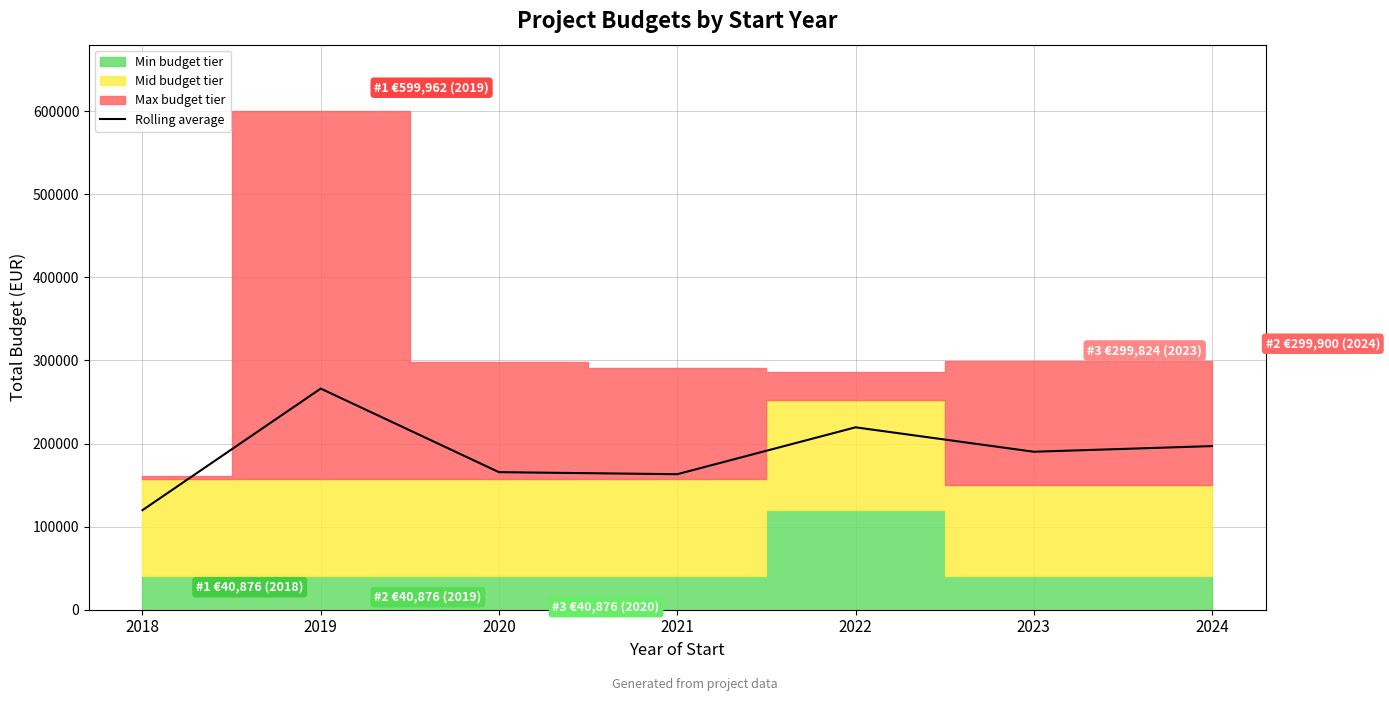

The chart shows a value of 43312 at 2018. True or false?

False